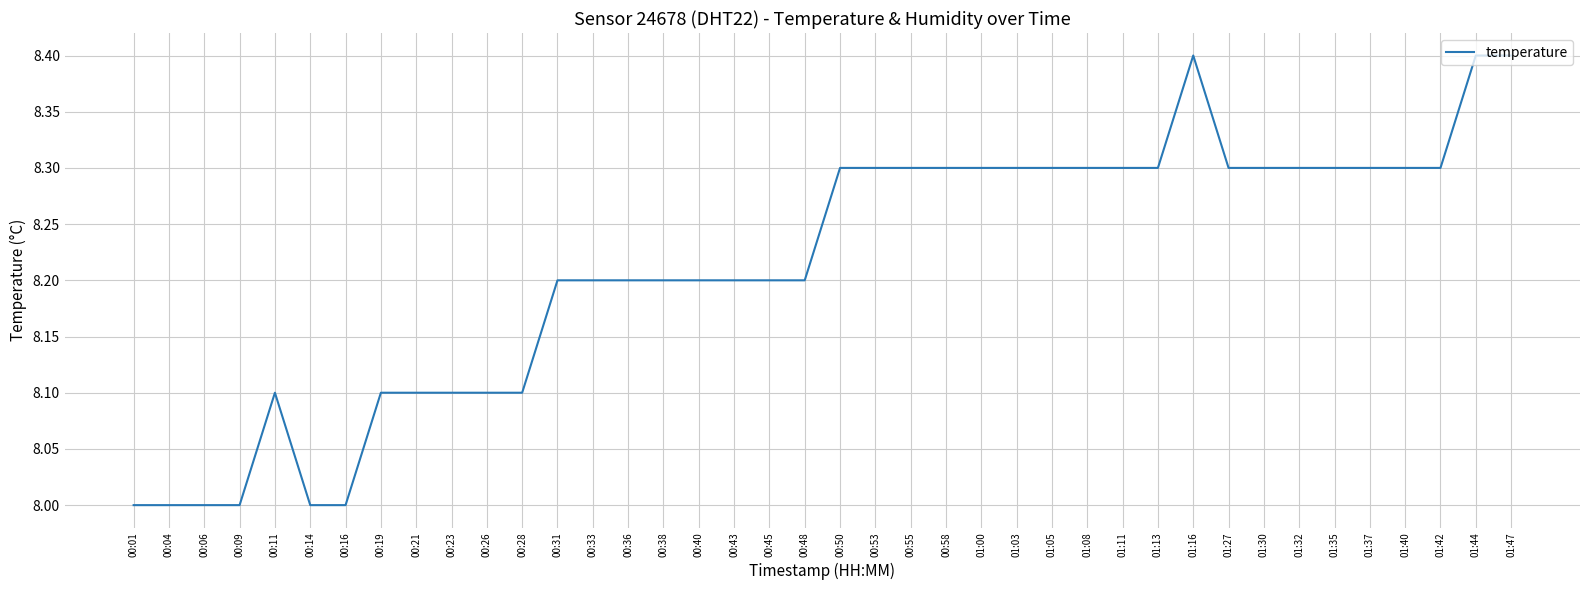

What is the difference between the second highest and second lowest values?

0.4